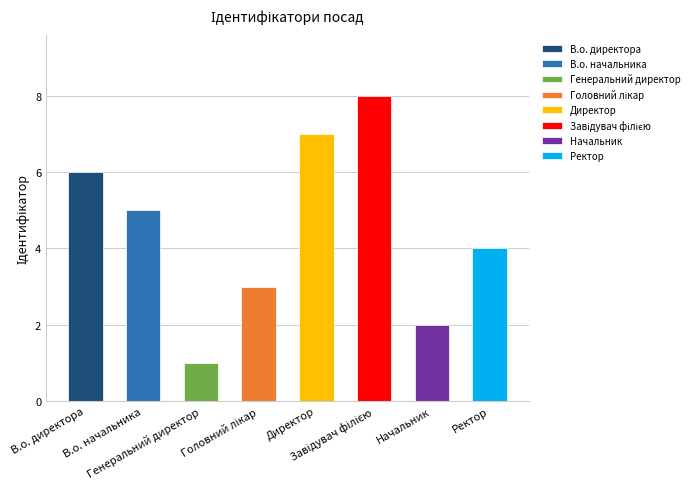

What is the difference between the second highest and second lowest values?

5